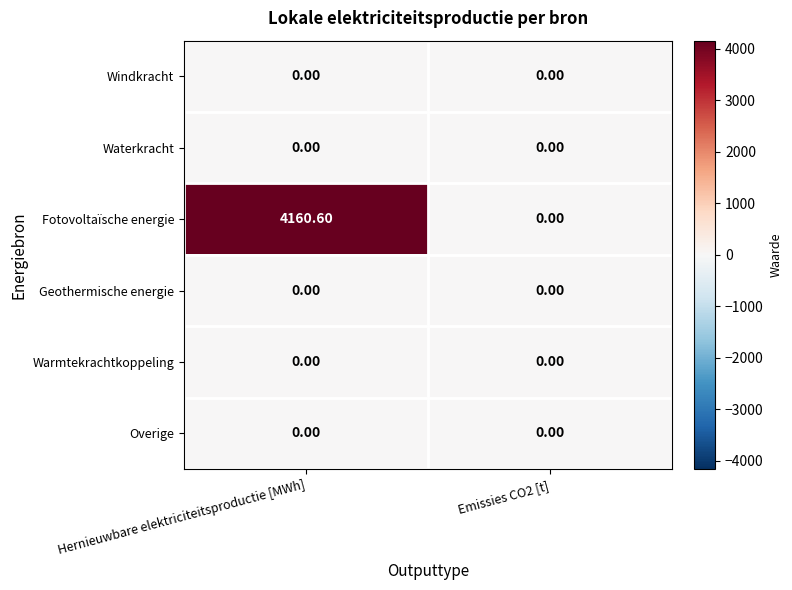

What is the difference between the highest and lowest values at Hernieuwbare elektriciteitsproductie [MWh]?

4160.6